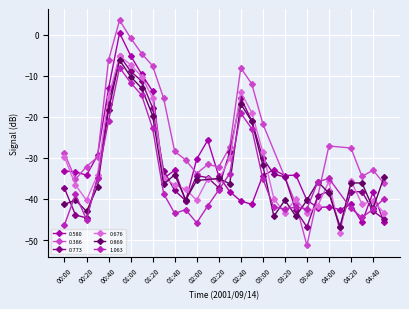

Is it true that 0.580 equals -41.9 at 04:00?

True